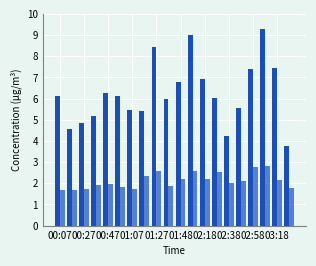

Are the bars grouped side by side (vs. stacked)?

Yes